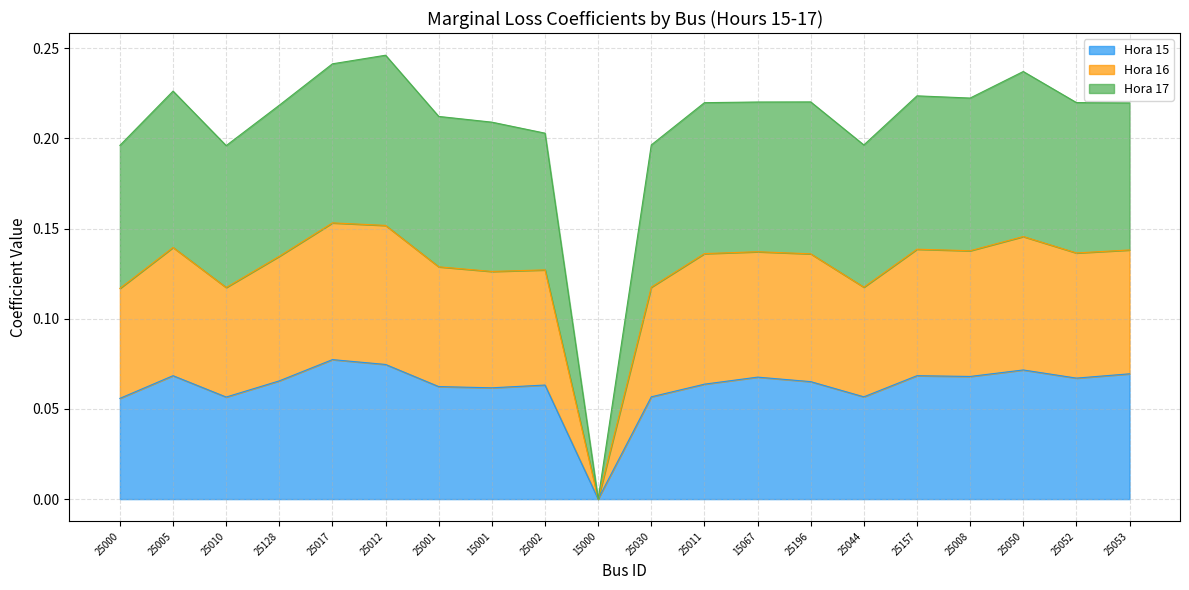

In Hora 16, how many points are higher than both neighbors (excluding endpoints)?

6